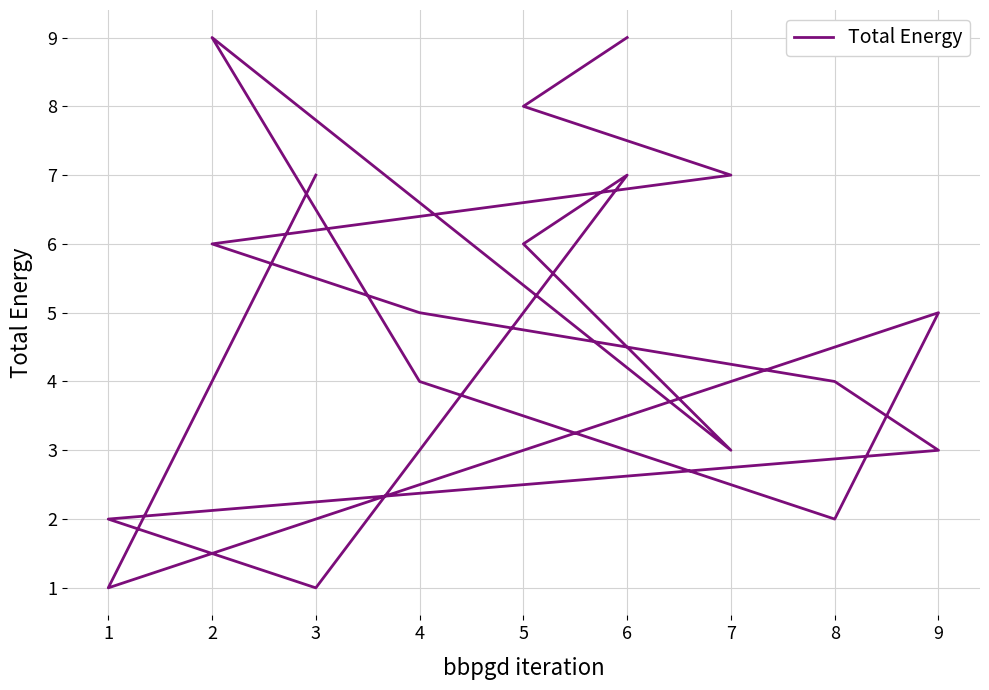

What is the average value?

5